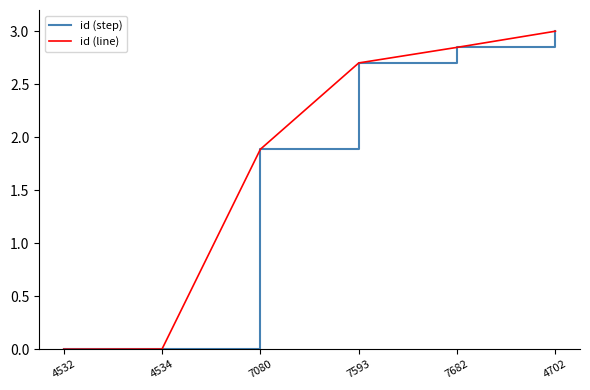

Is this an area chart (filled region under the line)?

No